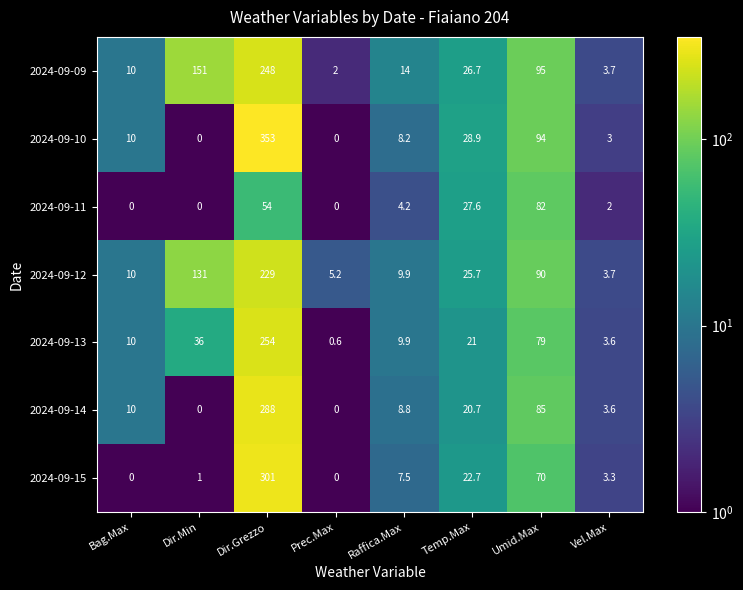

Which series has the largest total across all categories?

2024-09-09